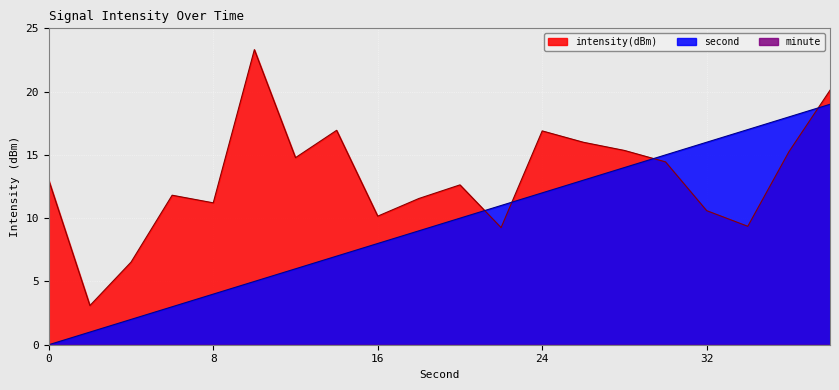

Which category has the highest value across all series?

10